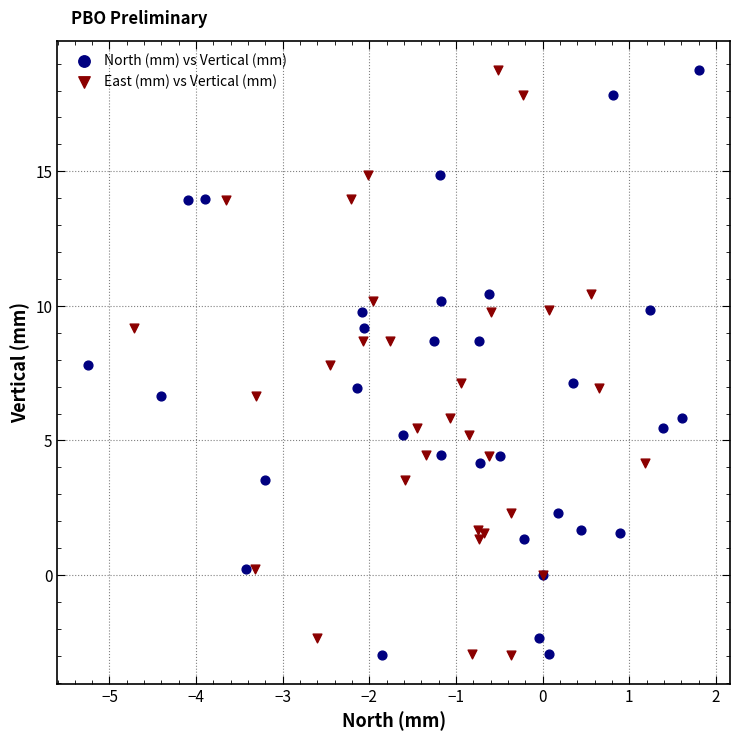

What are all the series names shown in the legend?

North (mm) vs Vertical (mm), East (mm) vs Vertical (mm)